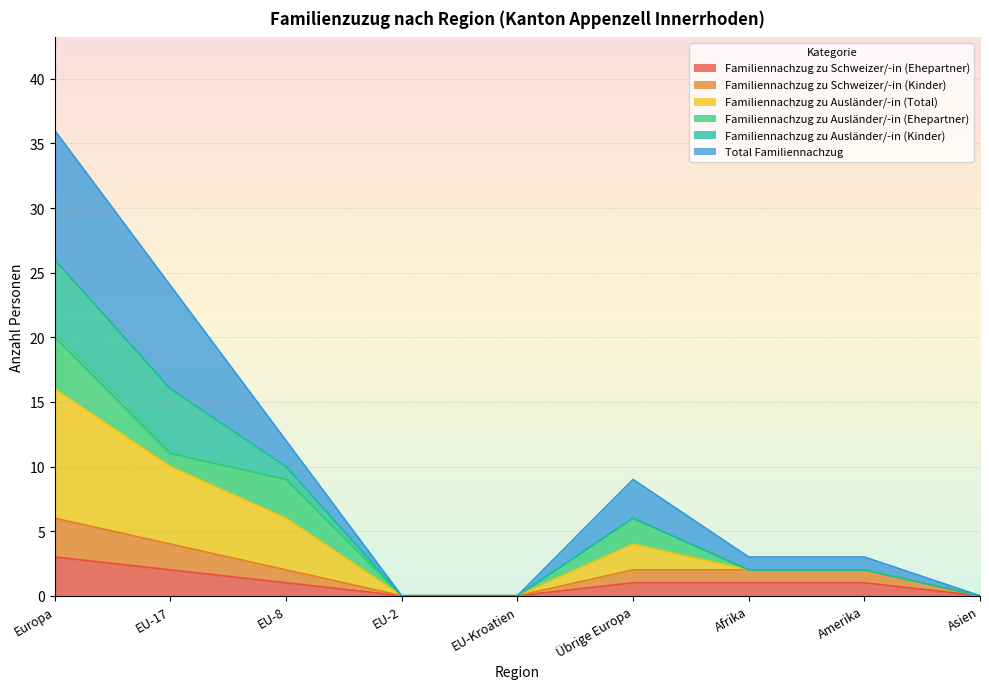

Rank the categories by Familiennachzug zu Schweizer/-in (Ehepartner) value from lowest to highest.

EU-2, EU-Kroatien, Asien, EU-8, Übrige Europa, Afrika, Amerika, EU-17, Europa